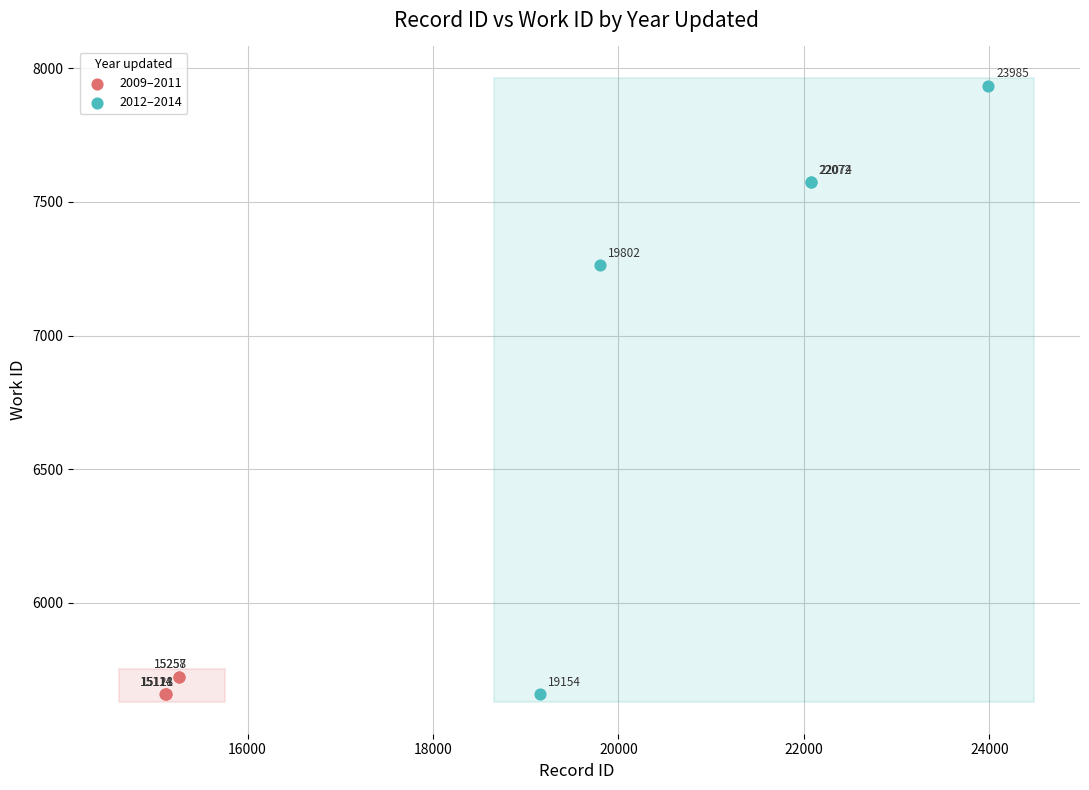

What are all the series names shown in the legend?

2009–2011, 2012–2014